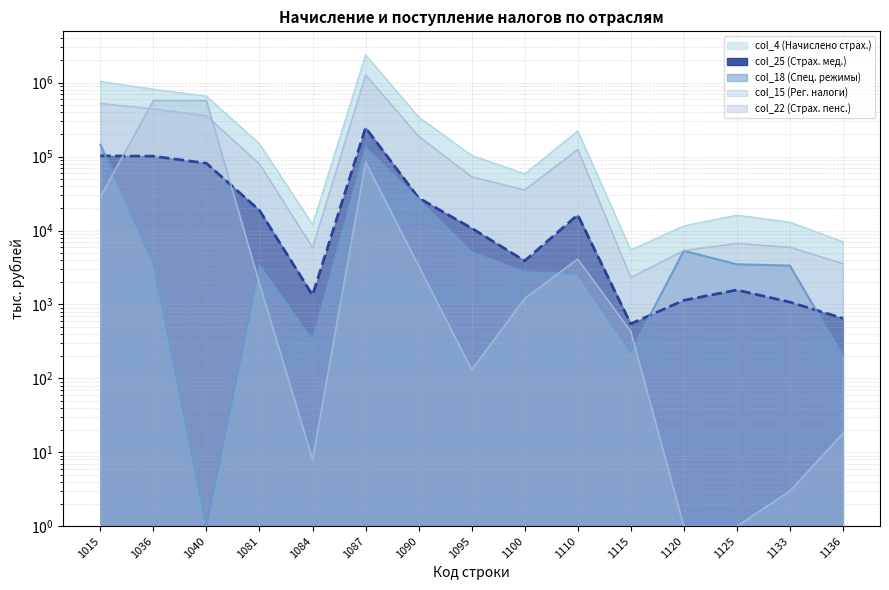

How many times do col_22 (Страх. пенс.) and col_15 (Рег. налоги) cross each other?

2